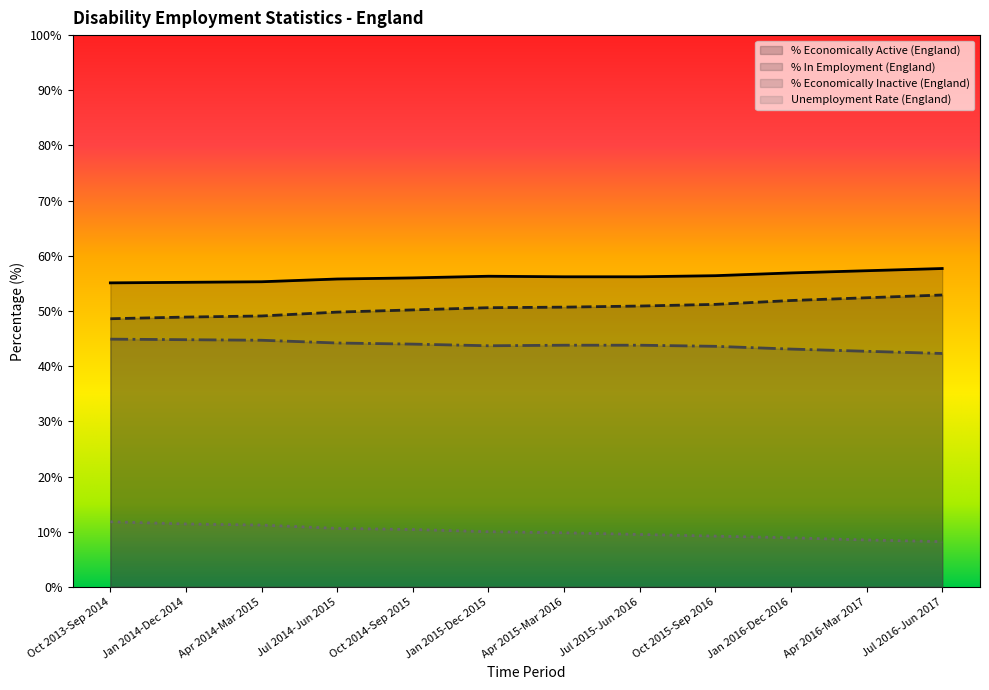

How many values in the % Economically Active (England) series are below 56?

4